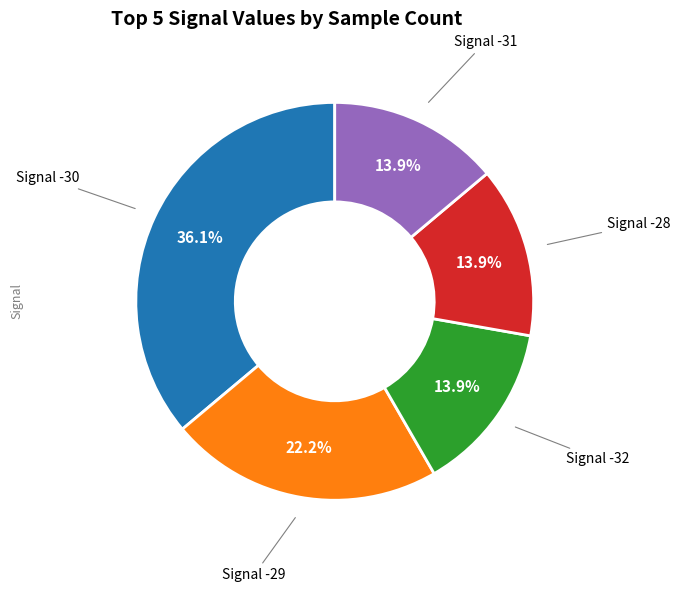

Is there any slice that represents more than half of the pie?

No